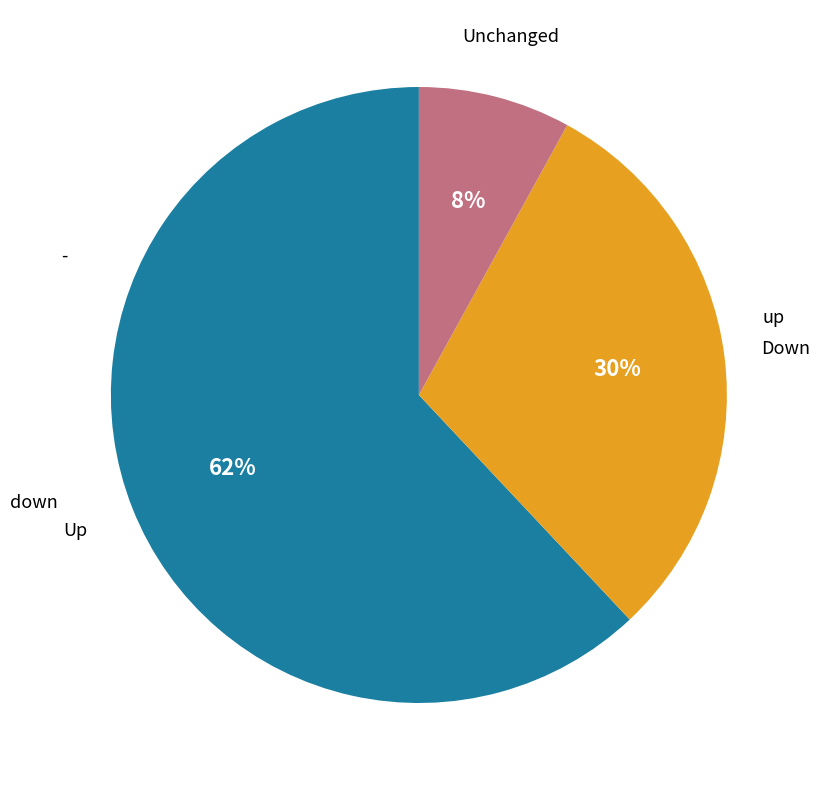

Is there any slice that represents more than half of the pie?

Yes